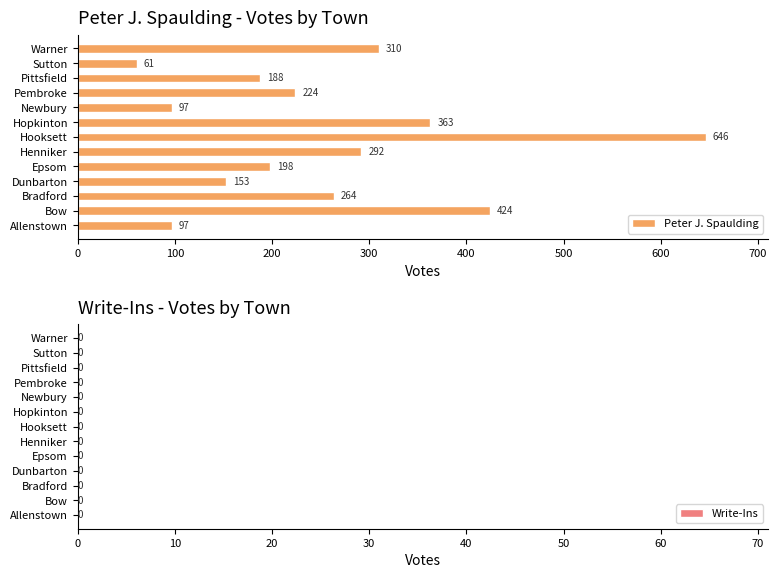

Which has a higher value, Sutton or Pembroke?

Pembroke